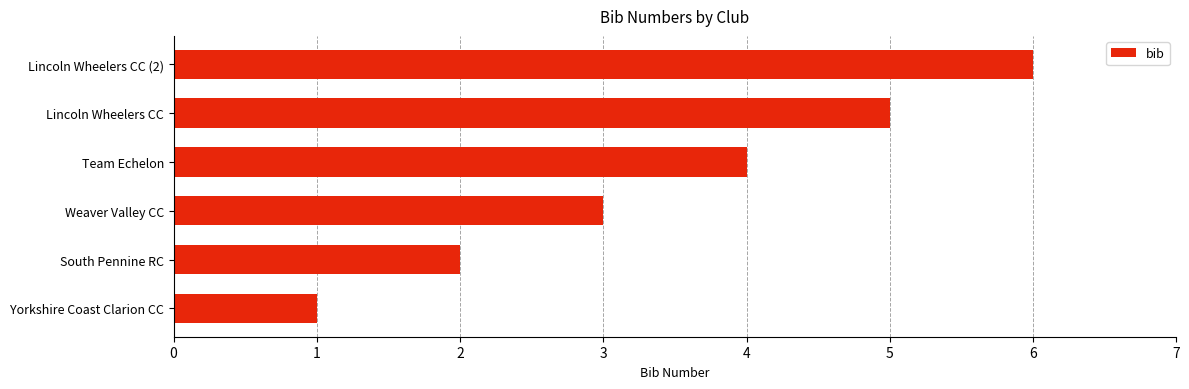

What is the greatest value displayed?

6